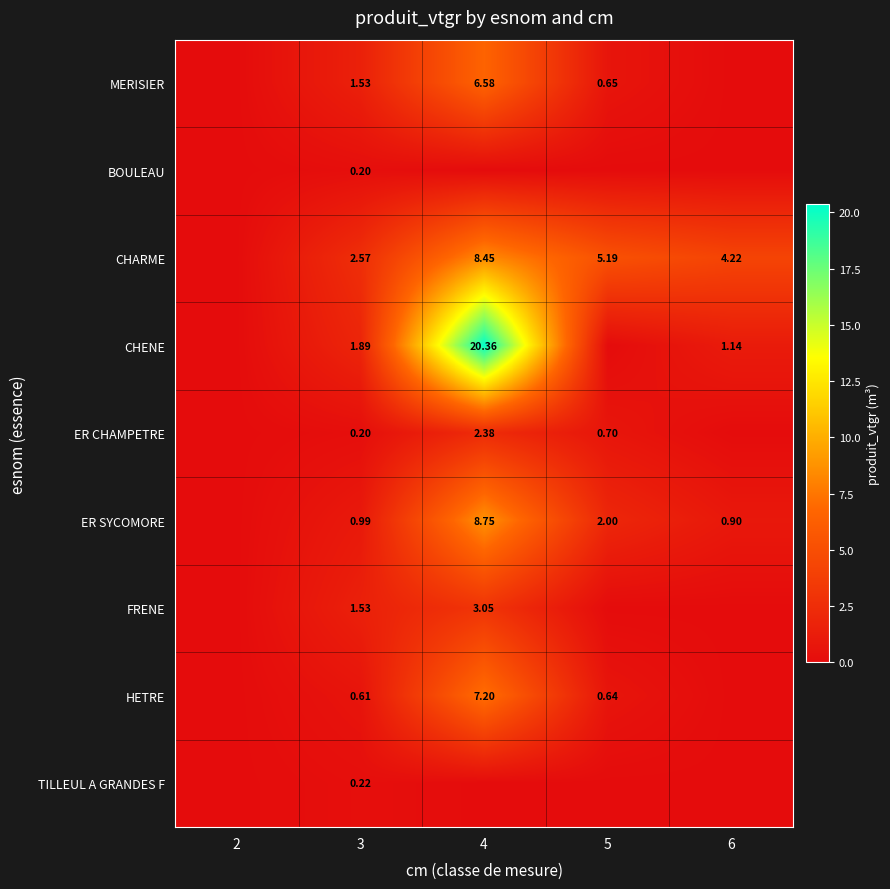

Is the value of HETRE at 4 greater than the value of CHARME at 4?

No